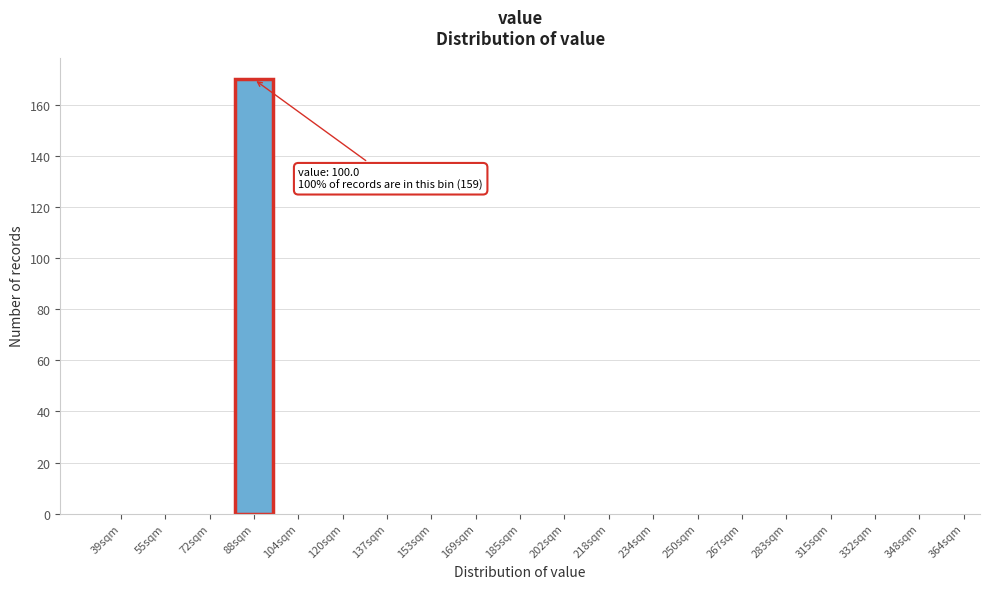

Reading left to right, list all the values displayed in this chart.

39sqm=0	55sqm=0	72sqm=0	88sqm=170	104sqm=0	120sqm=0	137sqm=0	153sqm=0	169sqm=0	185sqm=0	202sqm=0	218sqm=0	234sqm=0	250sqm=0	267sqm=0	283sqm=0	315sqm=0	332sqm=0	348sqm=0